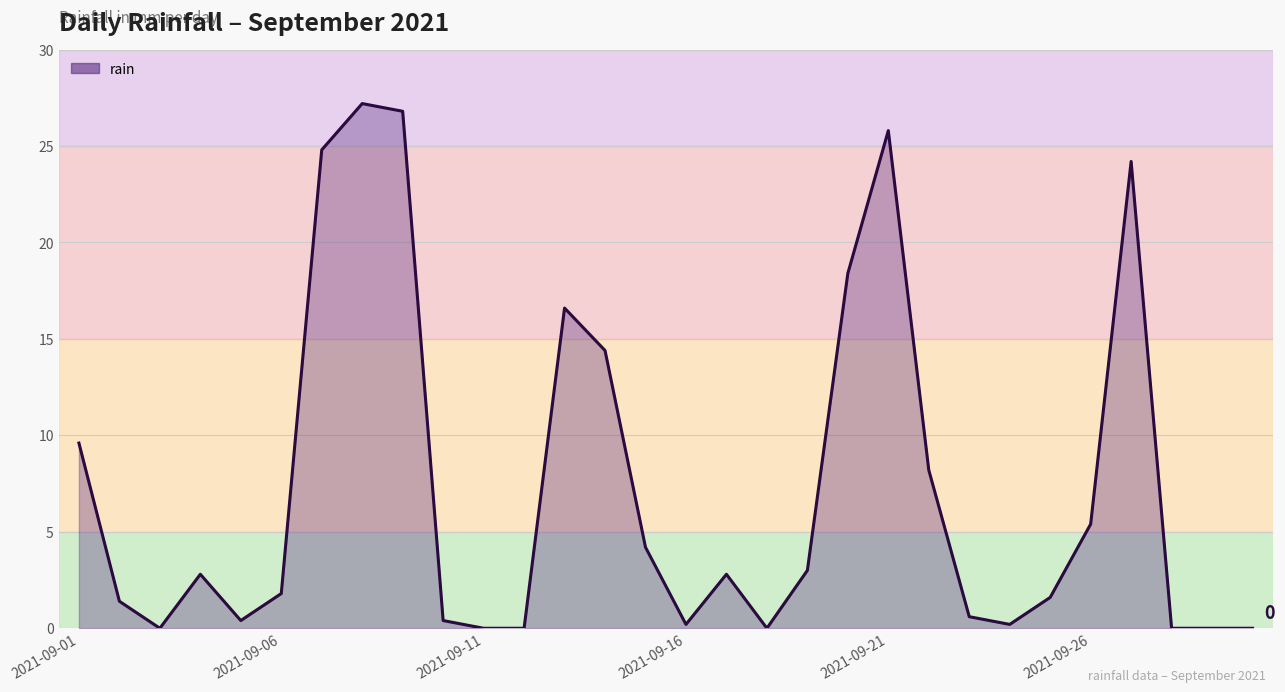

What is the maximum value shown in the chart?

27.2